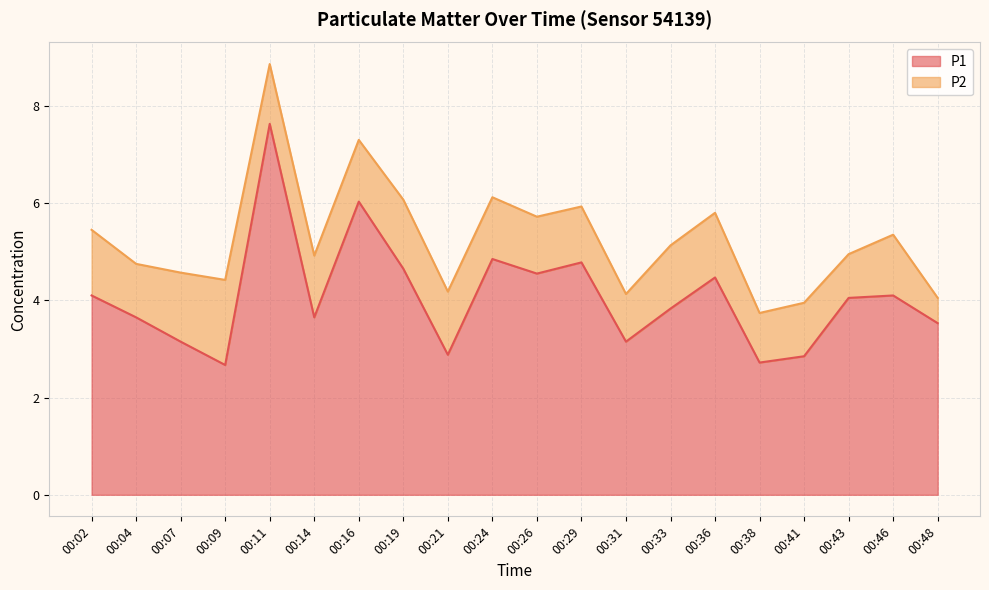

The value of P1 at 00:07 is 3.1. True or false?

True